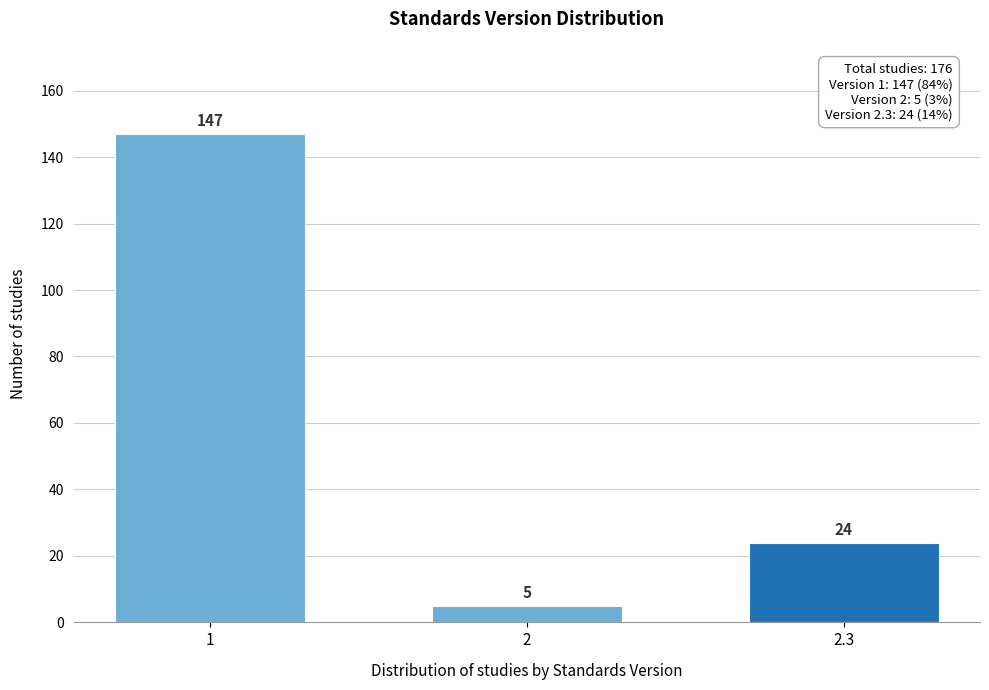

Reading right to left, transcribe all the data shown in this chart.

2.3=24	2=5	1=147